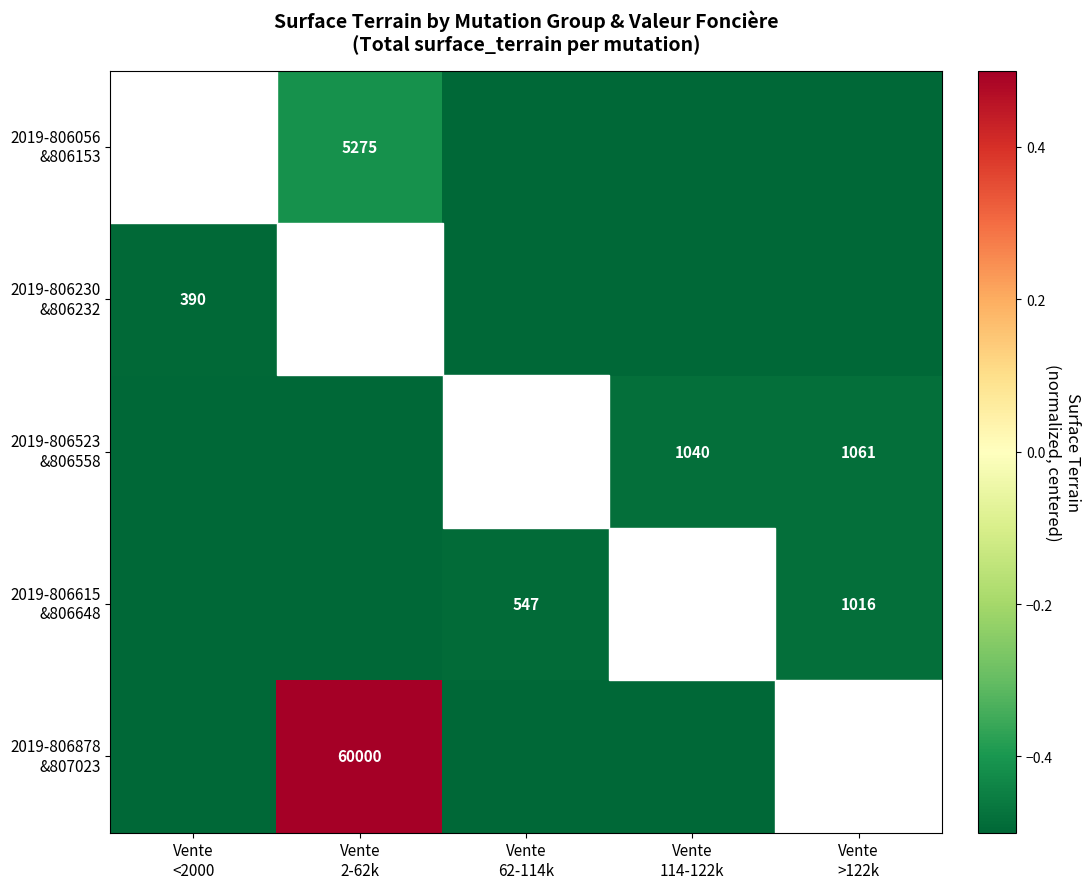

What is the sum of all 2019-806878 &807023 values?

-1.4